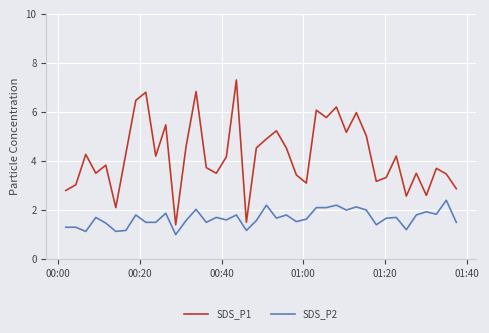

Which series has the largest total across all categories?

SDS_P1